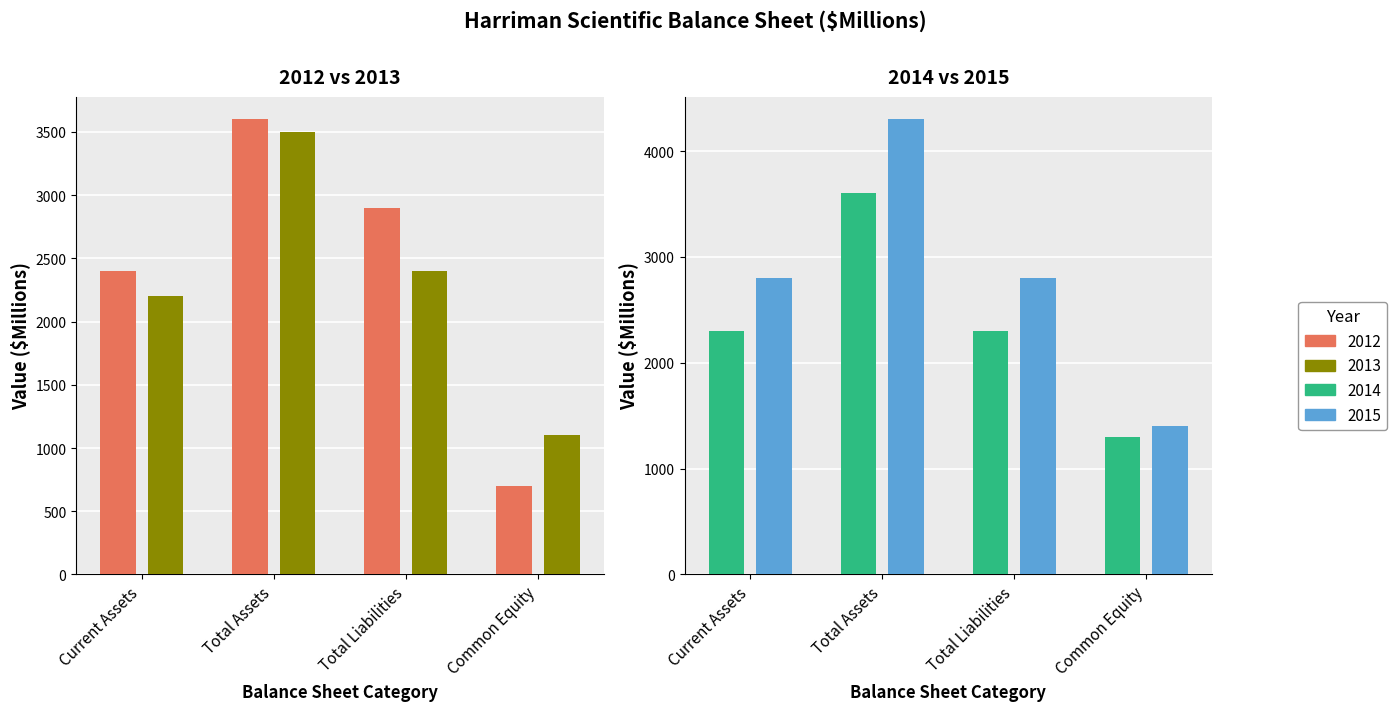

Is the value of 2013 at Current Assets greater than the value of 2015 at Common Equity?

Yes